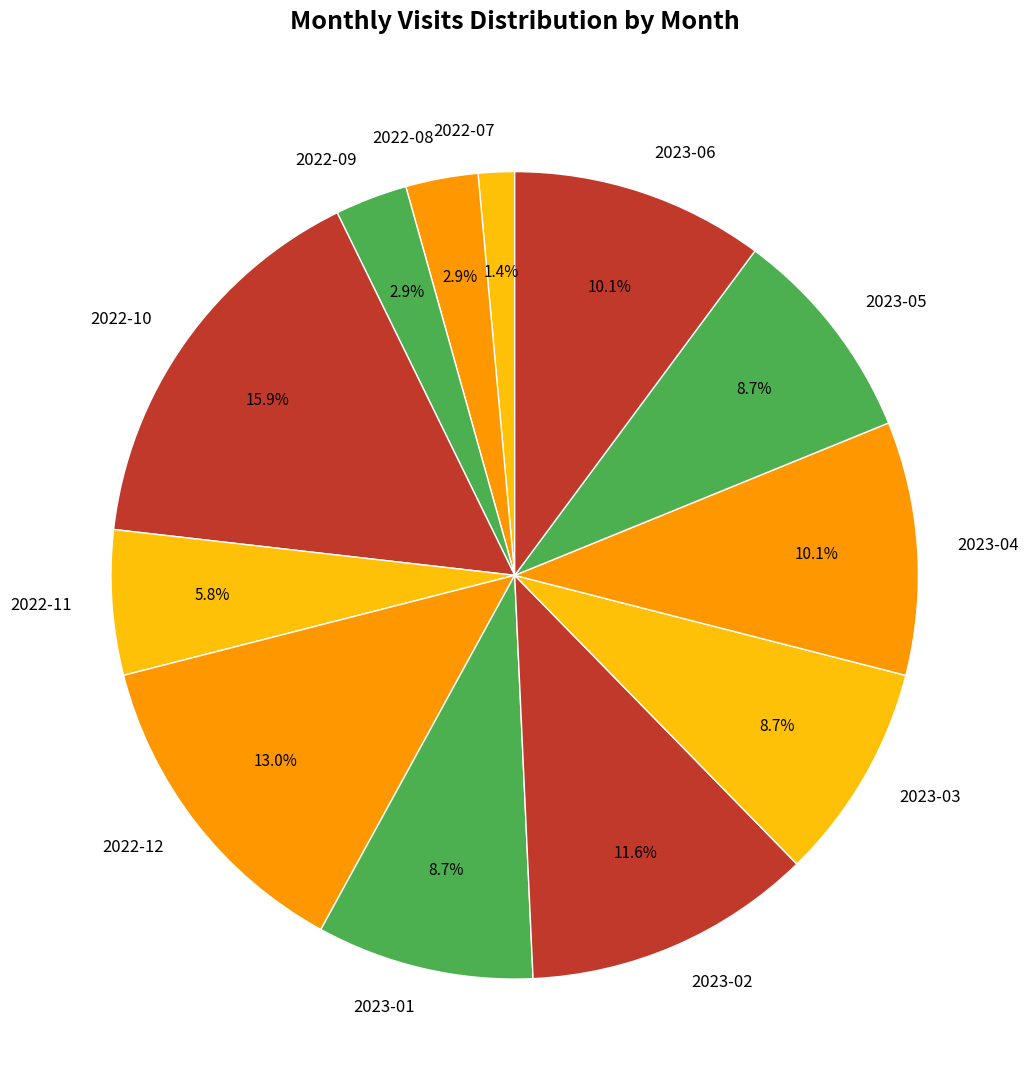

Approximately how many times larger is the value at 2022-12 compared to 2022-10?

0.8